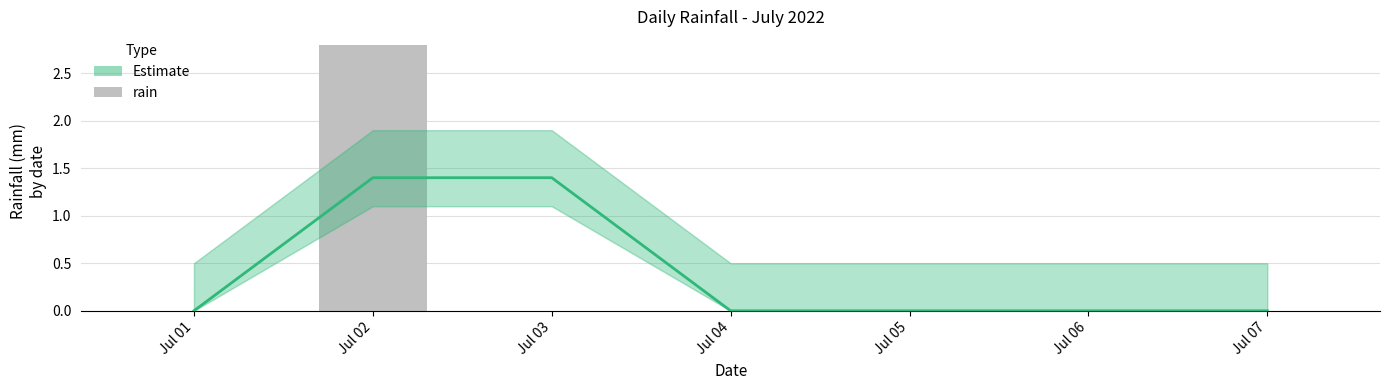

Is it true that Estimate equals 0.0 at Jul 06?

True